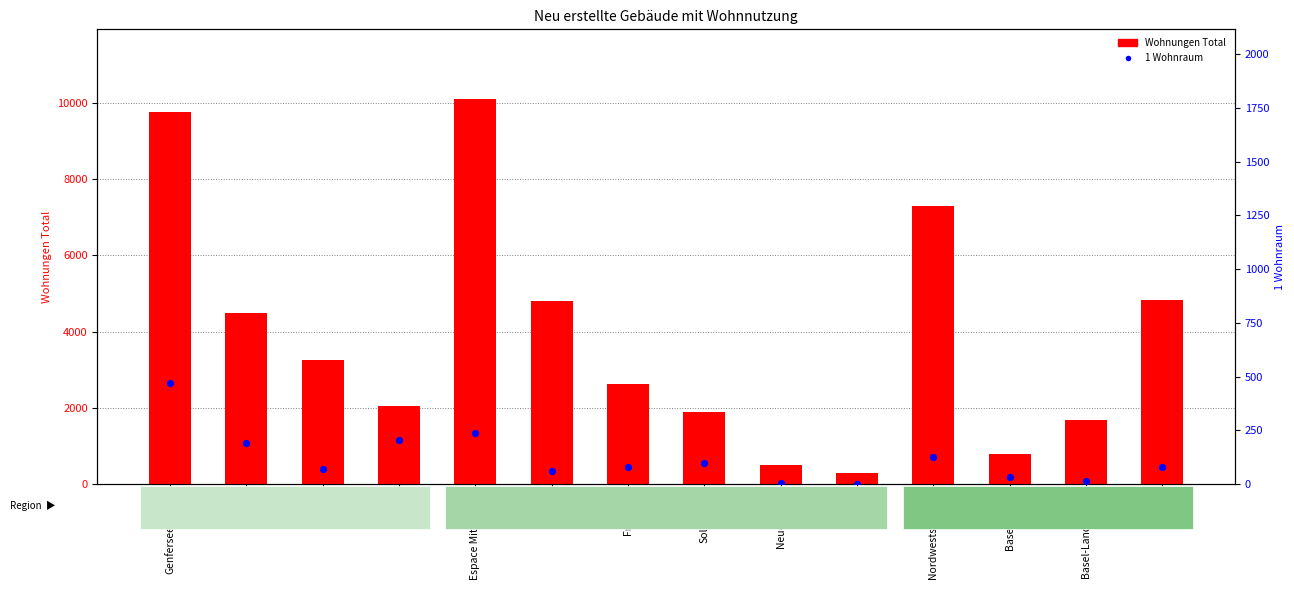

What are all the series names shown in the legend?

Wohnungen Total, 1 Wohnraum